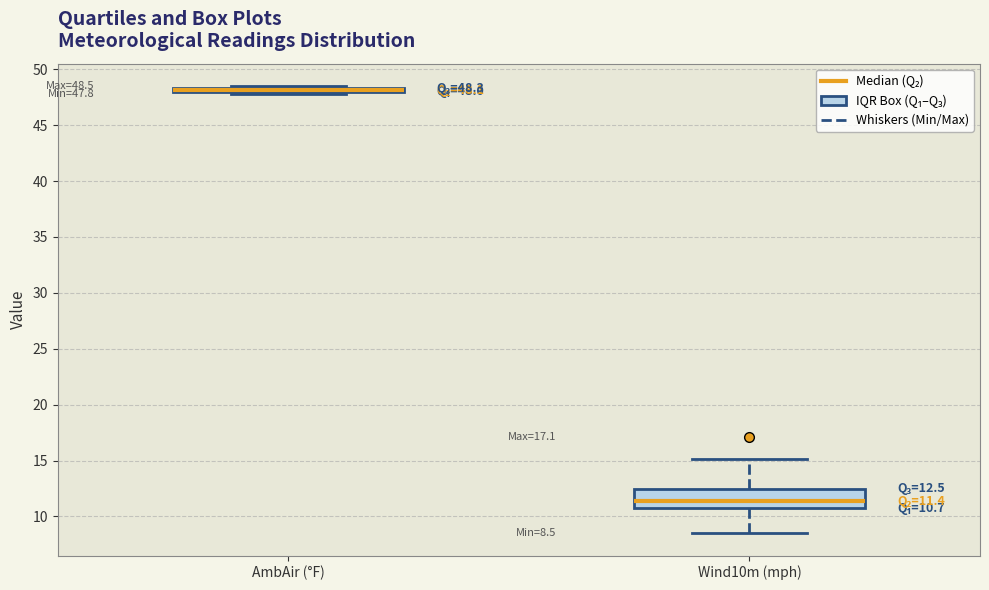

Which box is the tallest, from its lower edge to its upper edge?

Wind10m (mph)